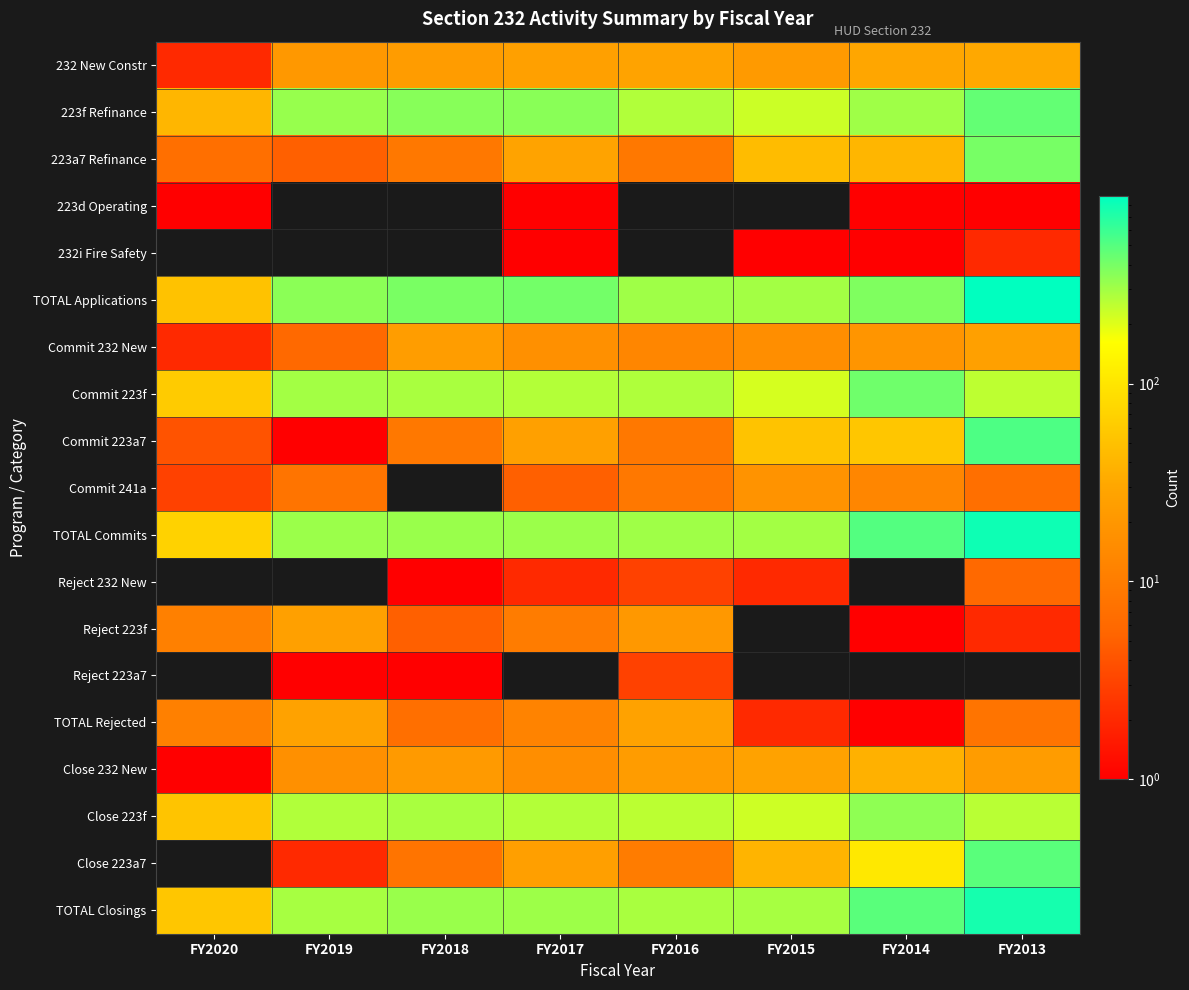

Reading left to right, transcribe all the data shown in this chart.

232 New Constr: FY2020=2	FY2019=21	FY2018=23	FY2017=26	FY2016=28	FY2015=22	FY2014=30	FY2013=31
223f Refinance: FY2020=41	FY2019=321	FY2018=359	FY2017=351	FY2016=270	FY2015=228	FY2014=307	FY2013=456
223a7 Refinance: FY2020=7	FY2019=5	FY2018=9	FY2017=28	FY2016=9	FY2015=46	FY2014=41	FY2013=399
223d Operating: FY2020=1	FY2019=0	FY2018=0	FY2017=1	FY2016=0	FY2015=0	FY2014=1	FY2013=1
232i Fire Safety: FY2020=0	FY2019=0	FY2018=0	FY2017=1	FY2016=0	FY2015=1	FY2014=1	FY2013=2
TOTAL Applications: FY2020=51	FY2019=347	FY2018=391	FY2017=407	FY2016=307	FY2015=297	FY2014=379	FY2013=887
Commit 232 New: FY2020=2	FY2019=6	FY2018=24	FY2017=17	FY2016=13	FY2015=16	FY2014=19	FY2013=26
Commit 223f: FY2020=61	FY2019=299	FY2018=285	FY2017=266	FY2016=275	FY2015=212	FY2014=420	FY2013=250
Commit 223a7: FY2020=4	FY2019=1	FY2018=9	FY2017=26	FY2016=9	FY2015=52	FY2014=55	FY2013=522
Commit 241a: FY2020=3	FY2019=8	FY2018=0	FY2017=5	FY2016=9	FY2015=18	FY2014=13	FY2013=7
TOTAL Commits: FY2020=70	FY2019=314	FY2018=318	FY2017=315	FY2016=306	FY2015=298	FY2014=508	FY2013=806
Reject 232 New: FY2020=0	FY2019=0	FY2018=1	FY2017=2	FY2016=3	FY2015=2	FY2014=0	FY2013=6
Reject 223f: FY2020=11	FY2019=26	FY2018=5	FY2017=10	FY2016=21	FY2015=0	FY2014=1	FY2013=2
Reject 223a7: FY2020=0	FY2019=1	FY2018=1	FY2017=0	FY2016=3	FY2015=0	FY2014=0	FY2013=0
TOTAL Rejected: FY2020=11	FY2019=27	FY2018=7	FY2017=12	FY2016=27	FY2015=2	FY2014=1	FY2013=8
Close 232 New: FY2020=1	FY2019=17	FY2018=22	FY2017=16	FY2016=23	FY2015=27	FY2014=37	FY2013=23
Close 223f: FY2020=54	FY2019=269	FY2018=287	FY2017=268	FY2016=254	FY2015=225	FY2014=341	FY2013=258
Close 223a7: FY2020=0	FY2019=2	FY2018=8	FY2017=25	FY2016=10	FY2015=39	FY2014=105	FY2013=484
TOTAL Closings: FY2020=55	FY2019=288	FY2018=317	FY2017=310	FY2016=287	FY2015=291	FY2014=484	FY2013=766